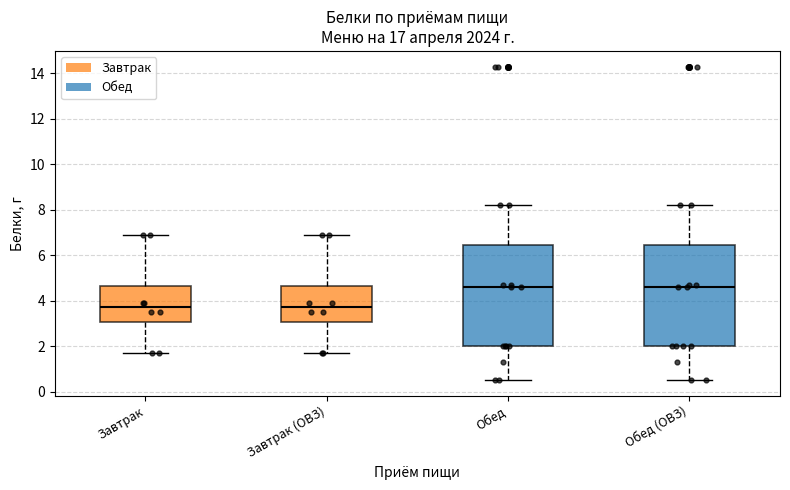

Where is the lower edge of the box for Обед on the y-axis? The values are not printed on the chart, so give them approximately, as read against the axis.

2.0